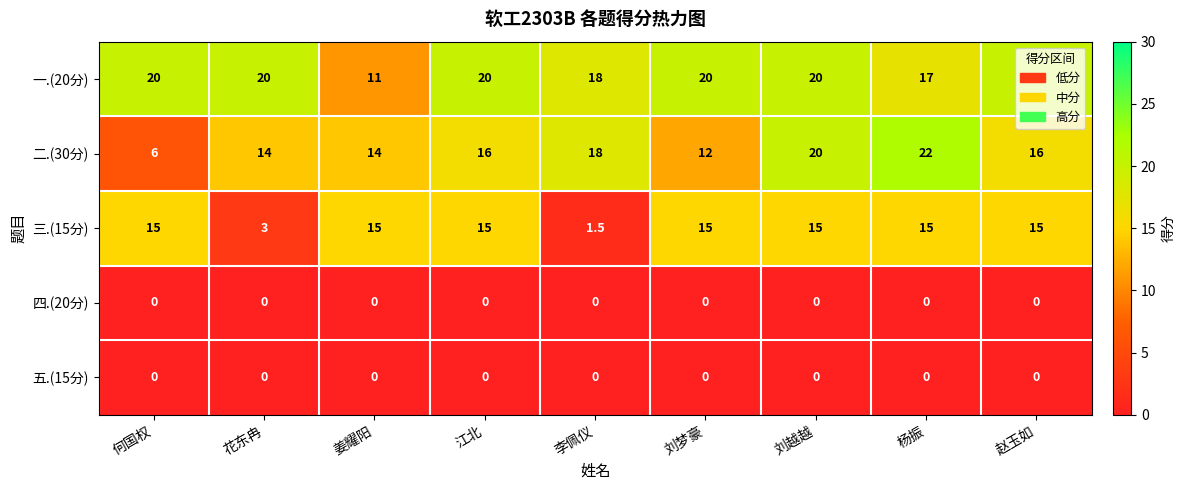

True or false: 二.(30分) has a value of 3.6 at 何国权.

False